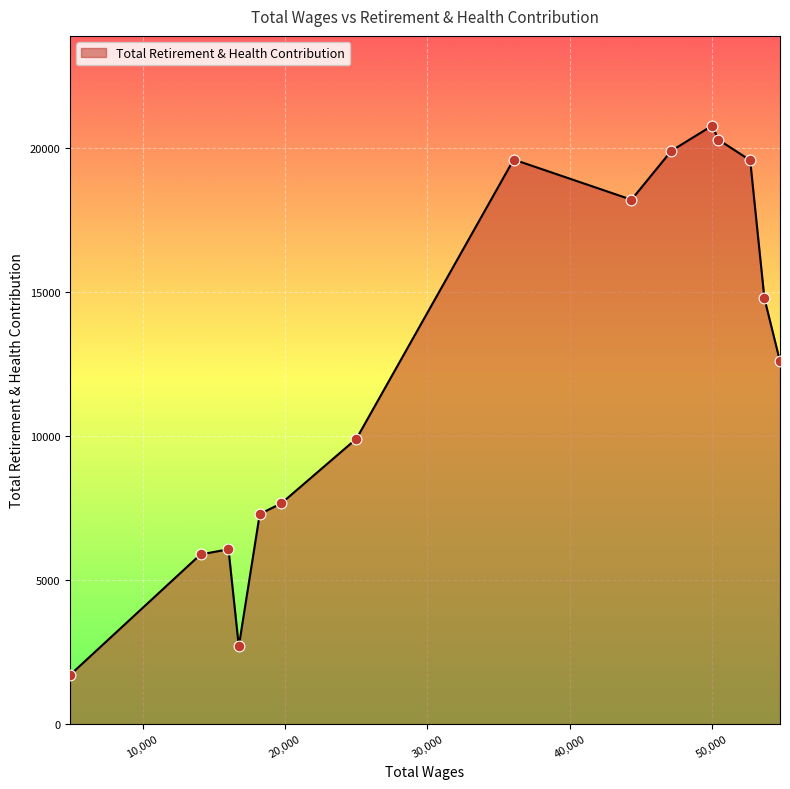

What is the greatest value displayed?

20787